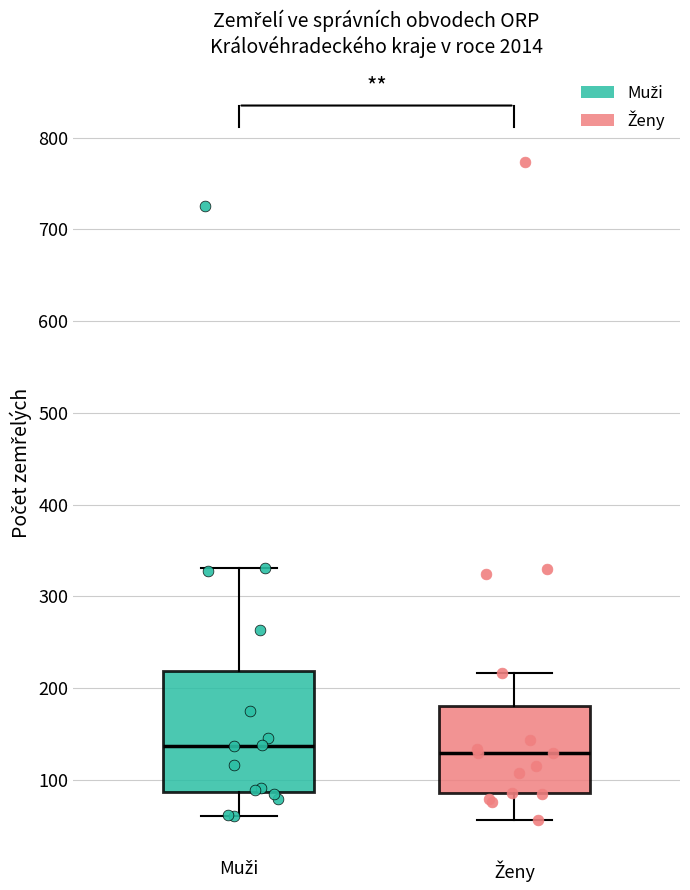

Which box is the tallest, from its lower edge to its upper edge?

Muži